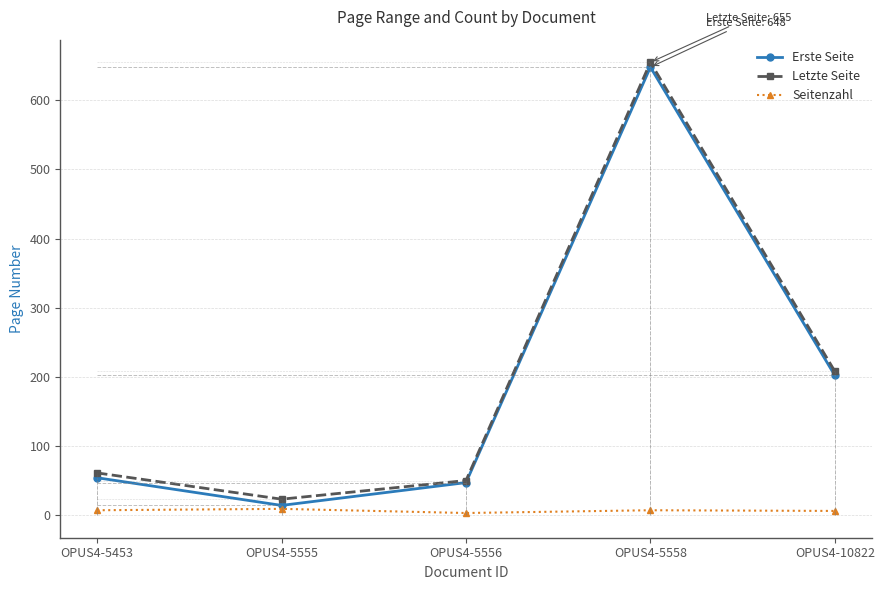

What are all the series names shown in the legend?

Erste Seite, Letzte Seite, Seitenzahl